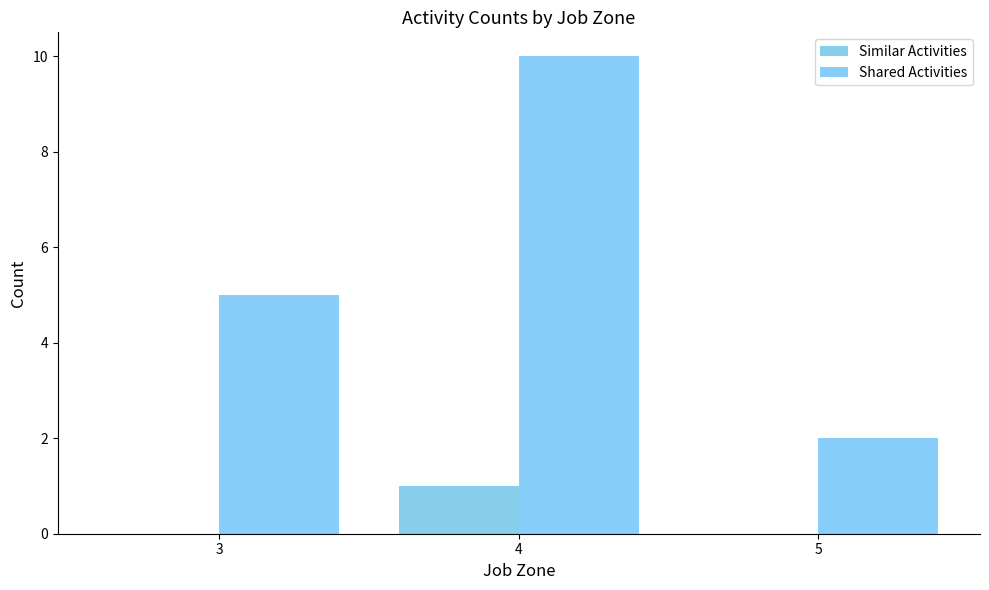

The value of Shared Activities at 4 is 7. True or false?

False